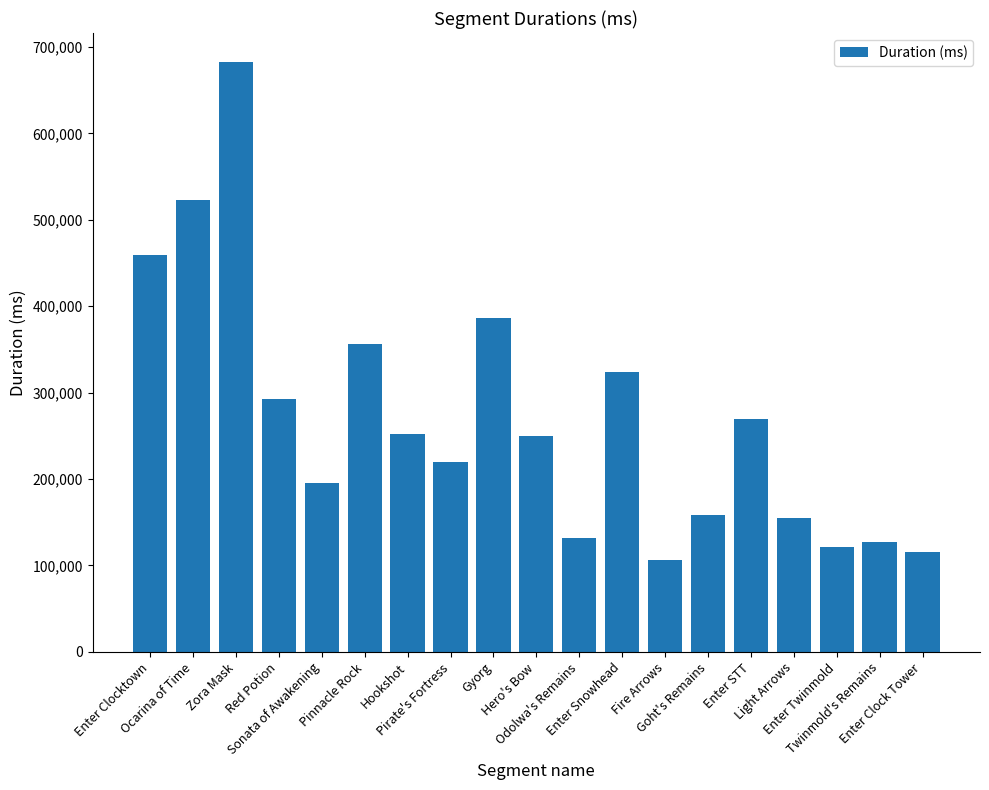

What is the smallest value displayed?

106216